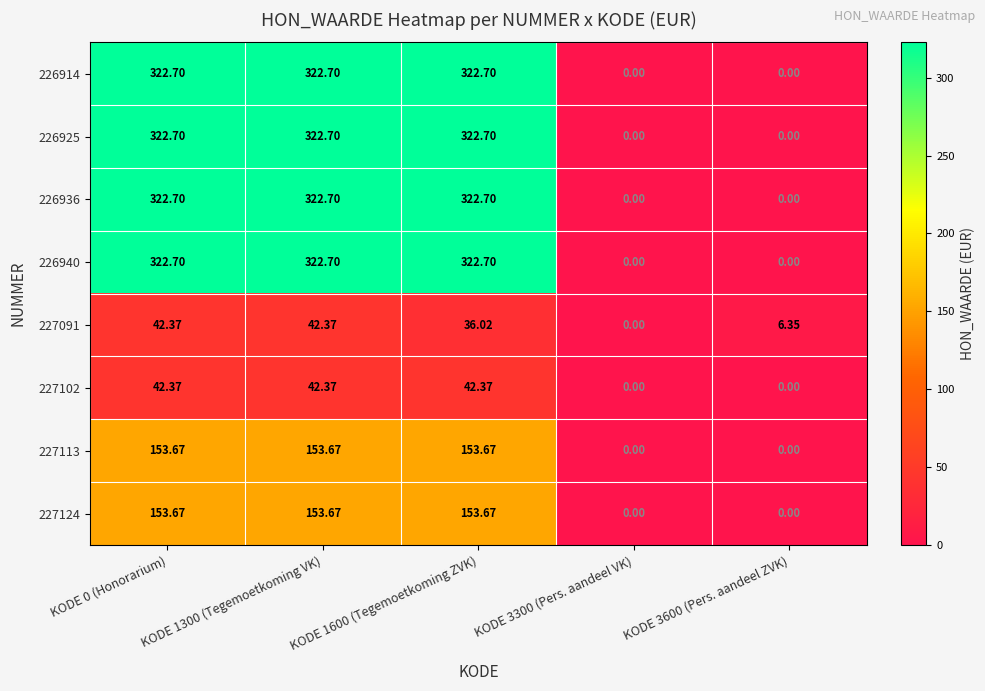

Is the value of 226940 at KODE 3300 (Pers. aandeel VK) greater than the value of 226914 at KODE 0 (Honorarium)?

No